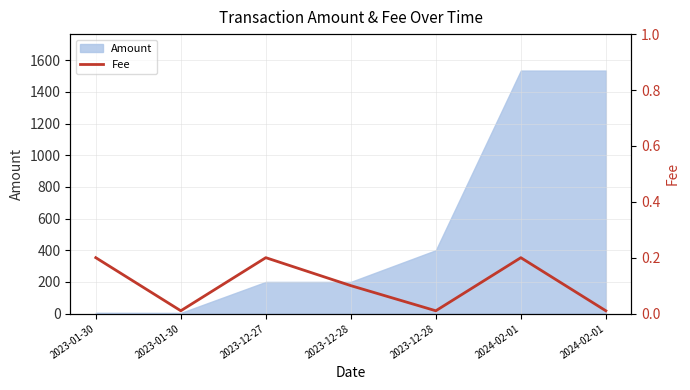

Where is the first local minimum?

2023-01-30